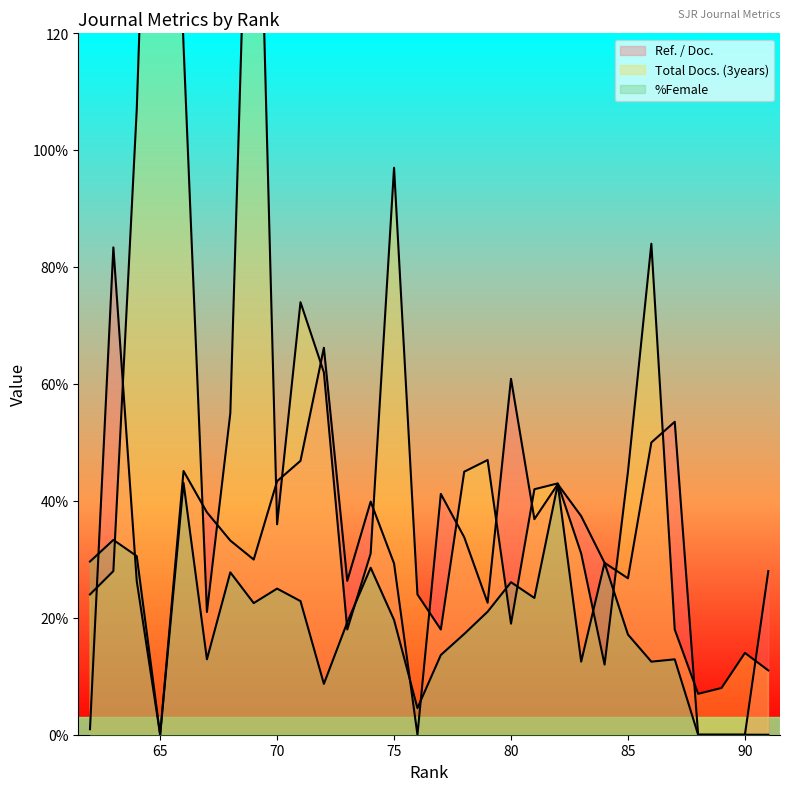

Where is Total Docs. (3years) nearest to the value 116?

66